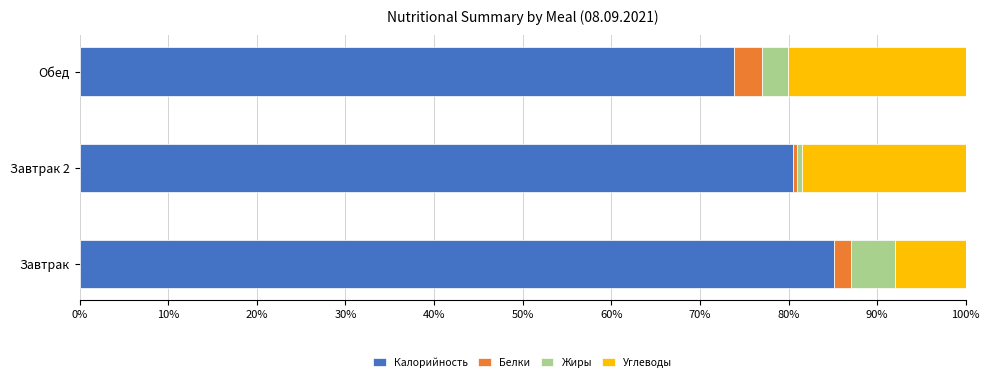

What is the lowest value of the Калорийность series?

73.8